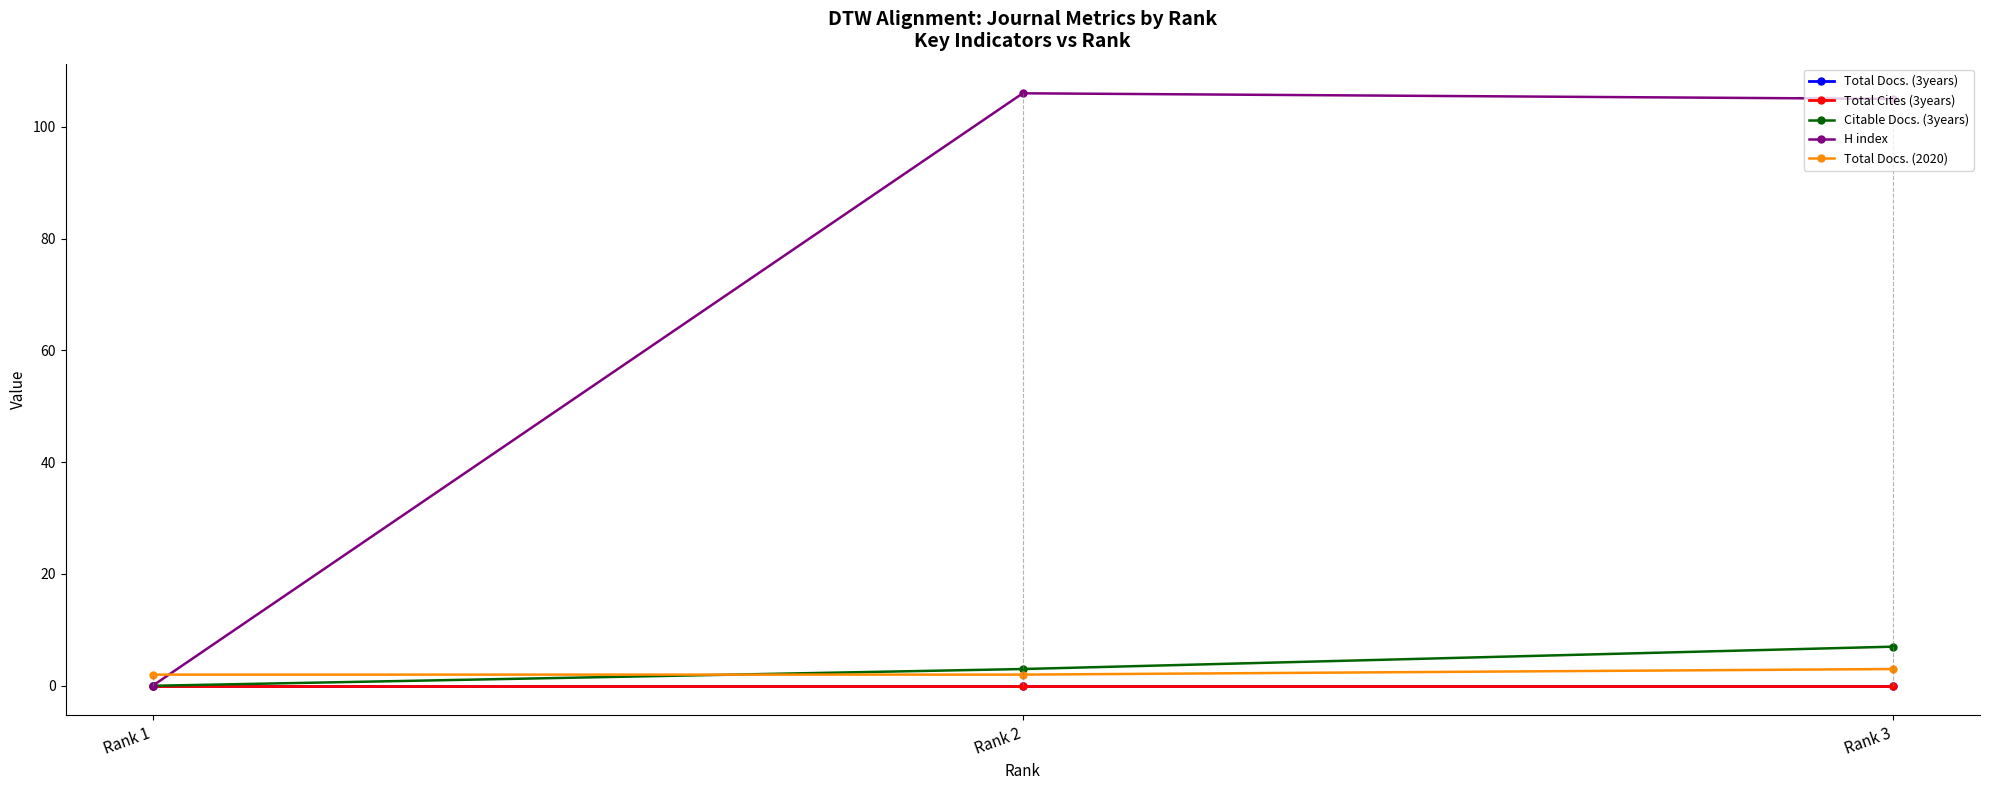

At how many categories does at least one series exceed 59?

2